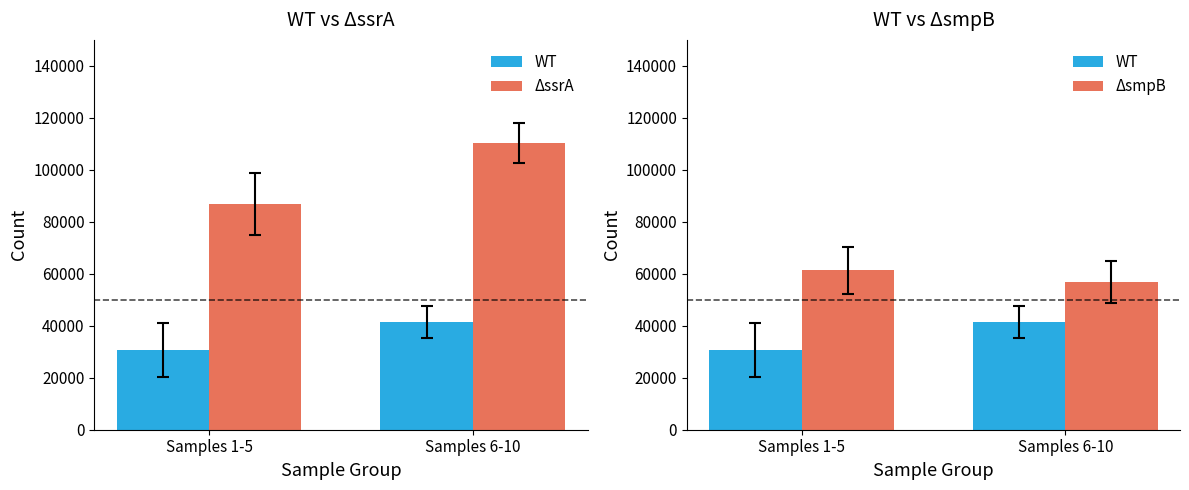

Is it true that ΔsmpB equals 104619.2 at Samples 1-5?

False